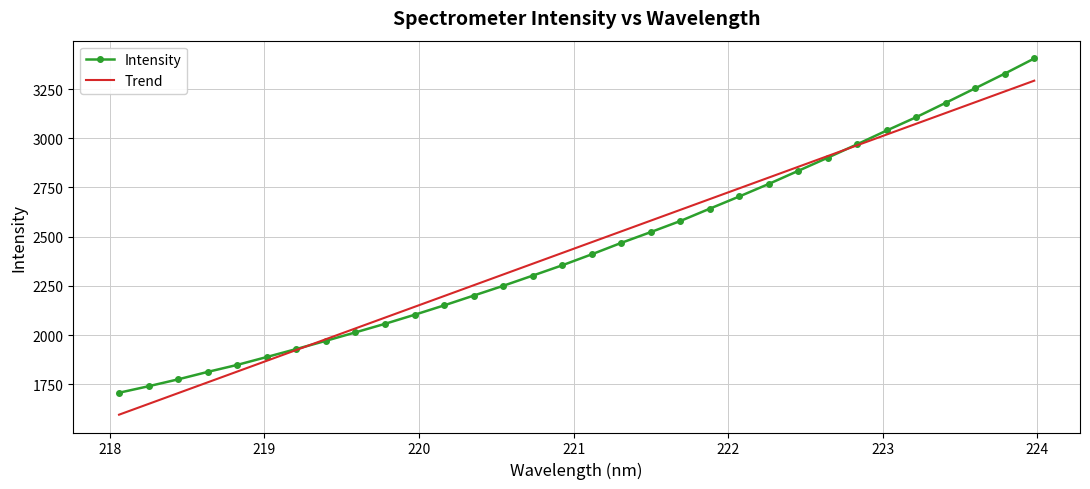

What is the value of the Intensity point at the 14th from the left?

2250.1